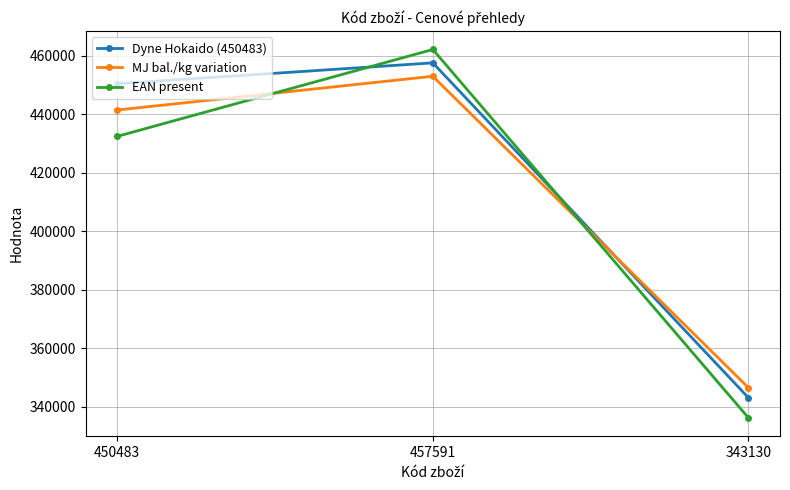

Read the MJ bal./kg variation value at 457591.

453015.1